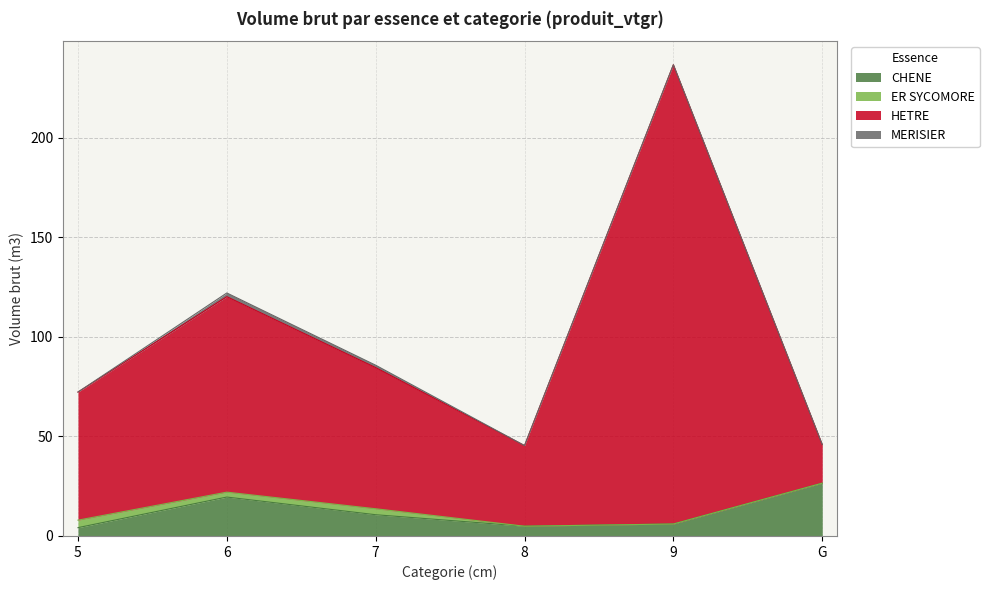

Is it true that CHENE equals 19.6 at 6?

True